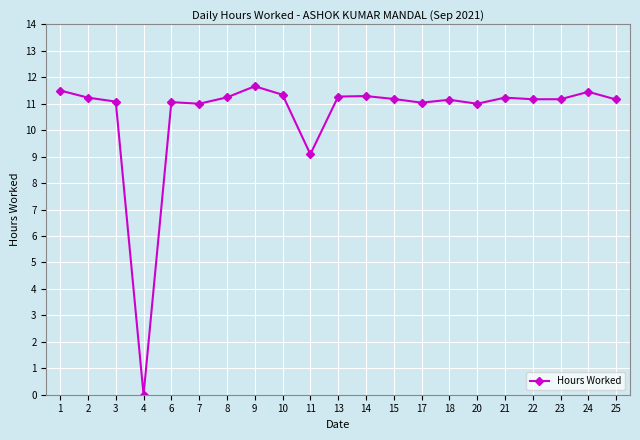

Approximately how many times larger is the value at 13 compared to 11?

1.2